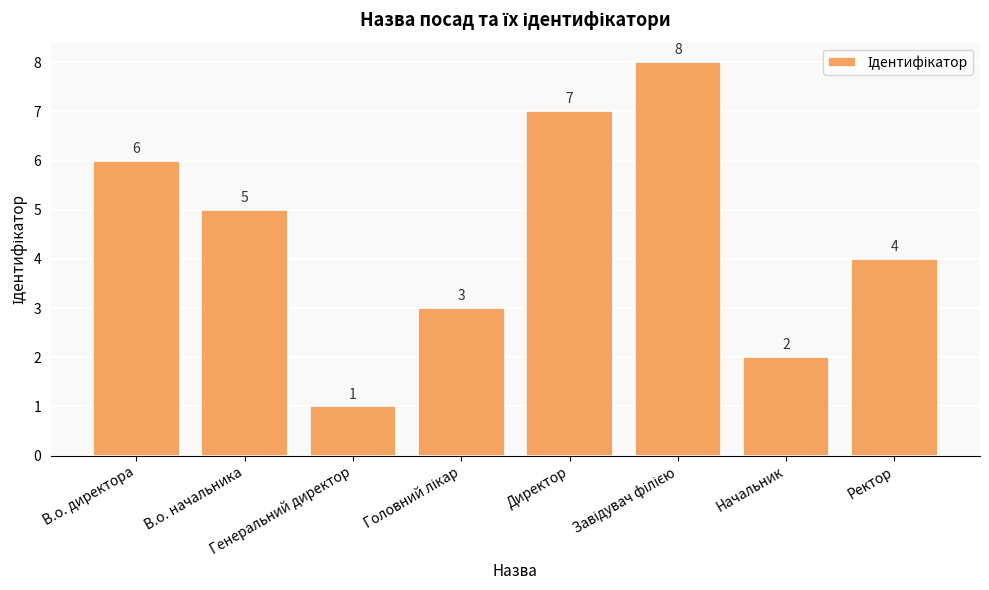

True or false: the data shows 8 at В.о. начальника.

False